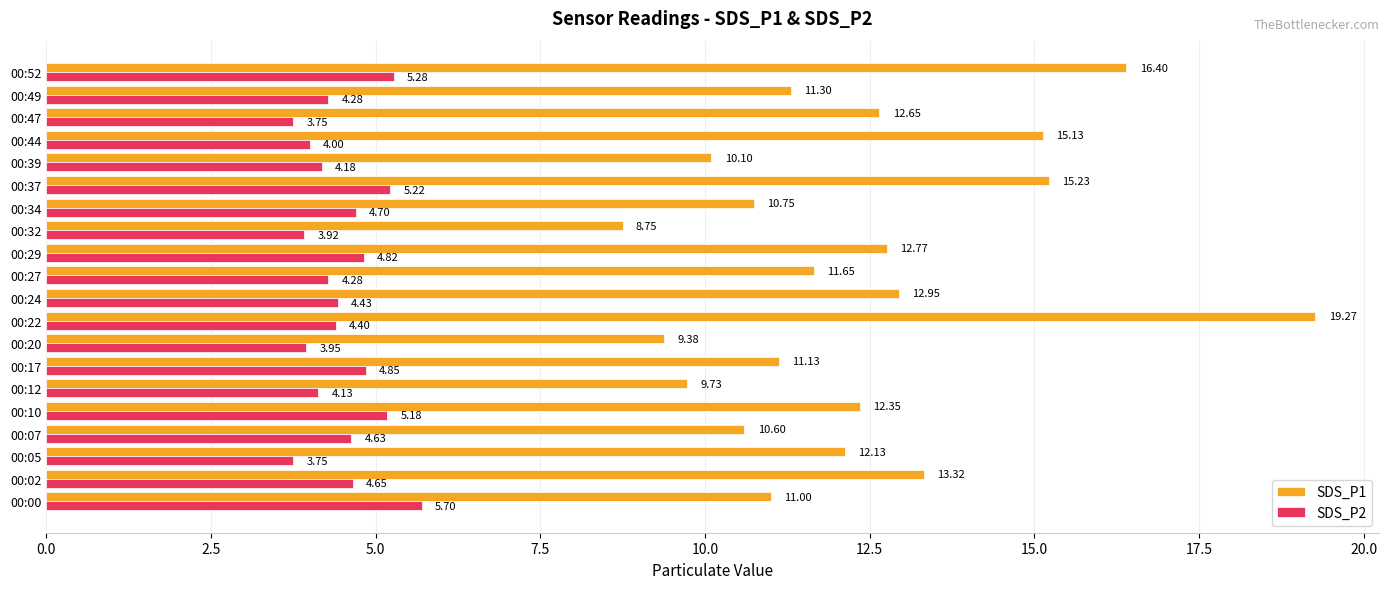

Which series has the widest spread of values?

SDS_P1